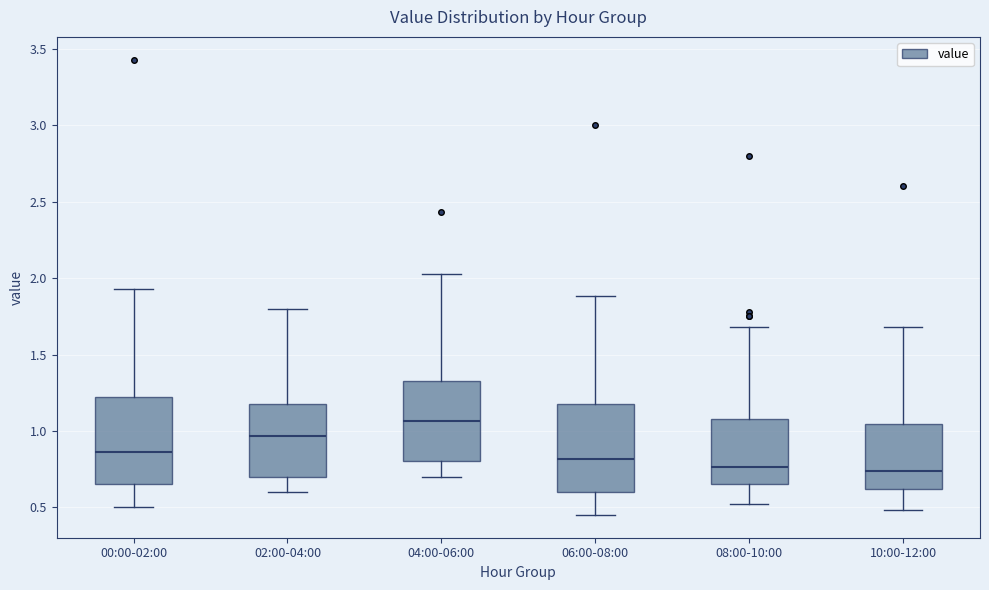

Reading left to right, transcribe this box plot: for each box, give where its median line is, the range the box spans, and where its two whiskers end, as read against the y-axis. The values are not printed on the chart, so give them approximately, as read against the axis.

00:00-02:00: median 0.85, box 0.65 to 1.25, whiskers 0.50 to 1.95
02:00-04:00: median 0.95, box 0.70 to 1.20, whiskers 0.60 to 1.80
04:00-06:00: median 1.05, box 0.80 to 1.35, whiskers 0.70 to 2.05
06:00-08:00: median 0.80, box 0.60 to 1.20, whiskers 0.45 to 1.90
08:00-10:00: median 0.75, box 0.65 to 1.10, whiskers 0.50 to 1.70
10:00-12:00: median 0.75, box 0.60 to 1.05, whiskers 0.50 to 1.70